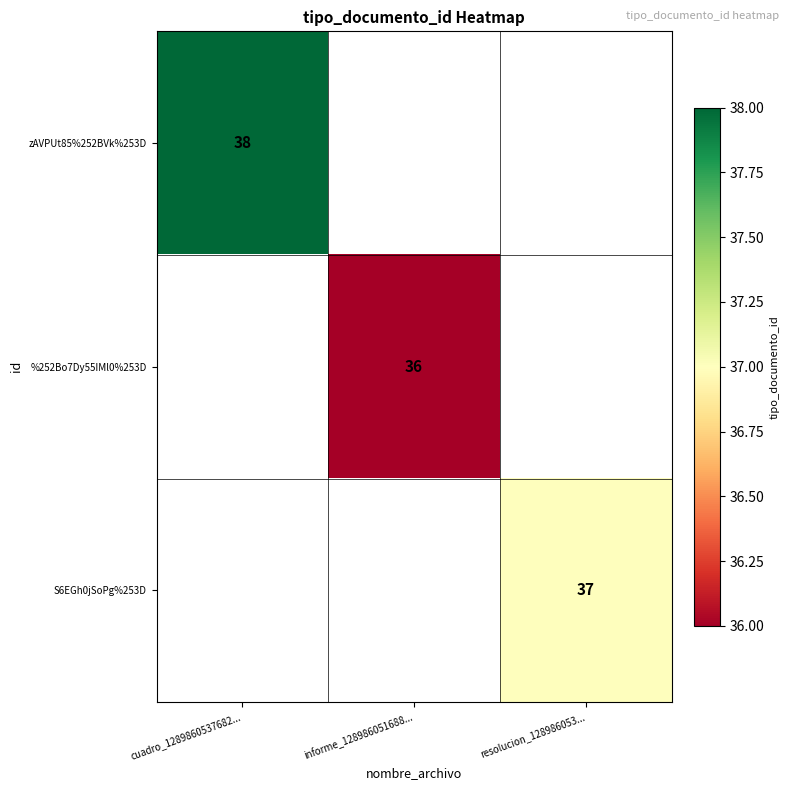

Is it true that zAVPUt85%252BVk%253D equals 38 at cuadro_1289860537682...?

True